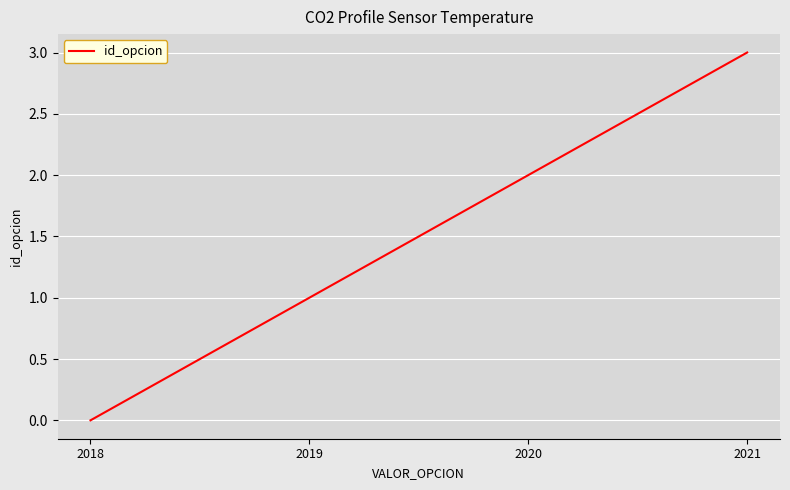

What is the sum of all values?

6